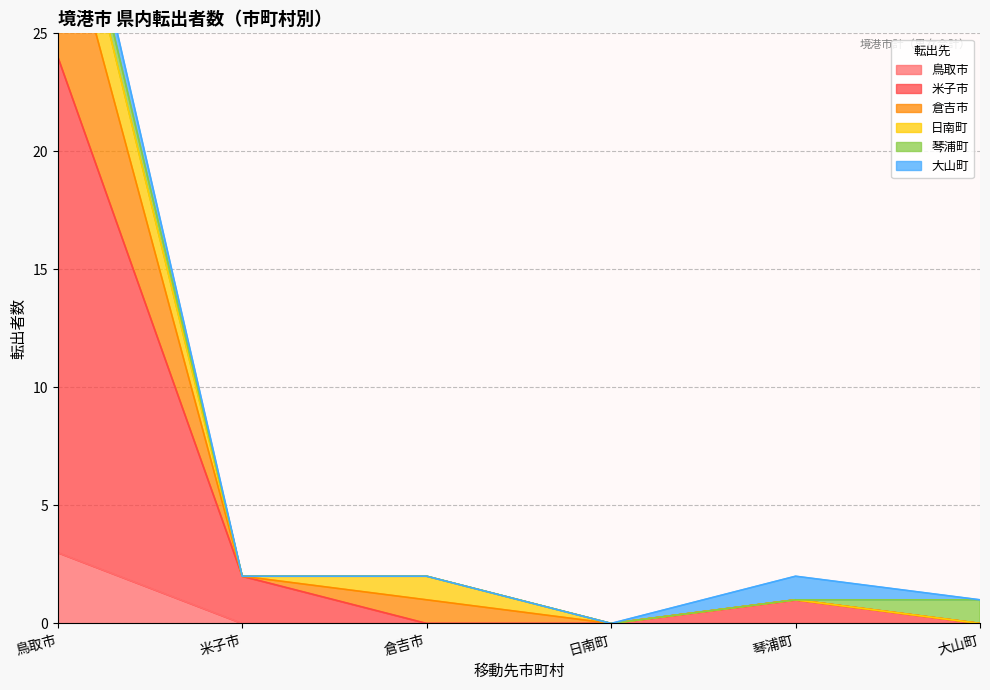

True or false: 鳥取市 has a value of 2 at 大山町.

False